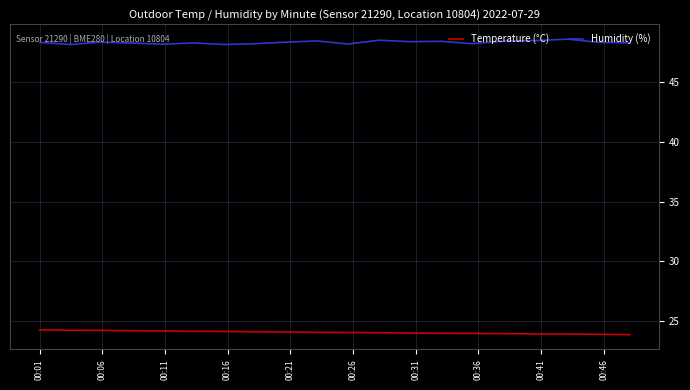

What is the highest value of the Temperature (°C) series?

24.2